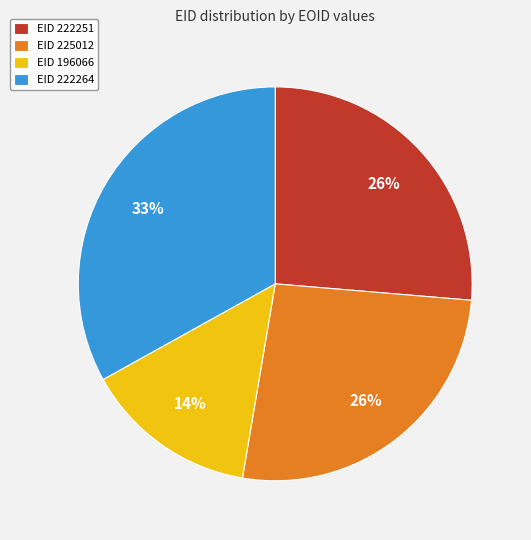

How many slices are in this pie chart?

4